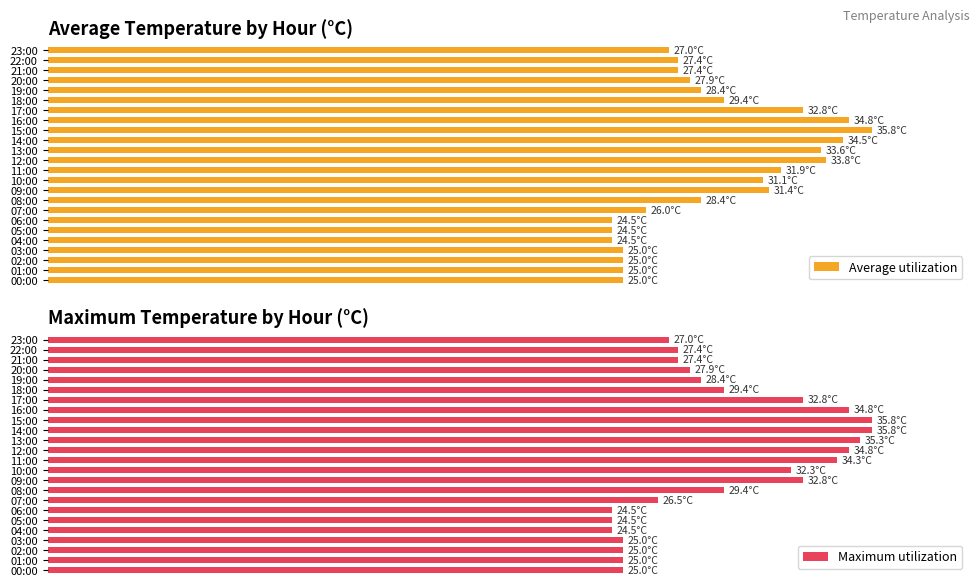

Which has a higher value, 18:00 or 05:00?

18:00